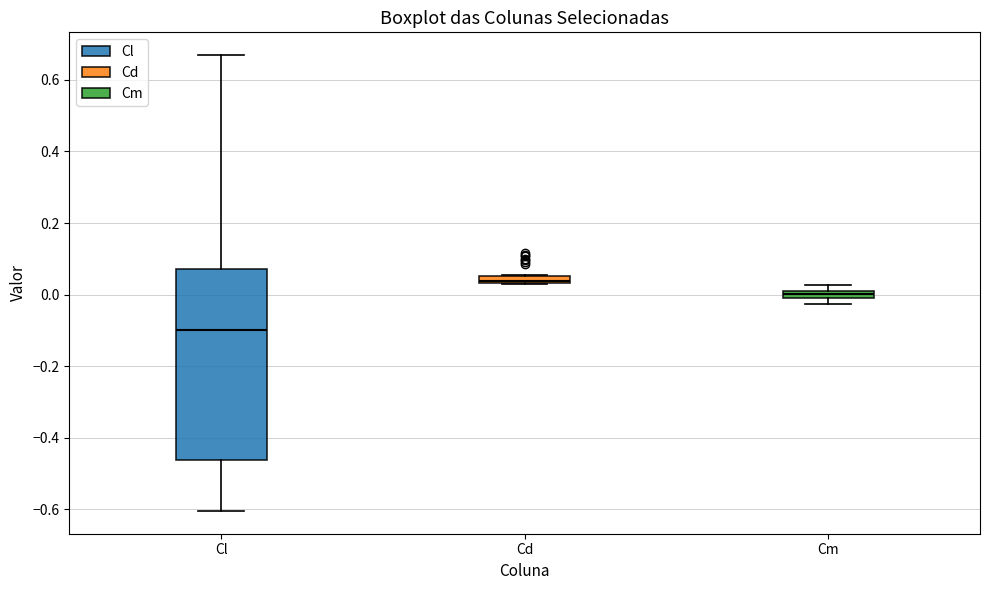

Which box's median line is the lowest?

Cl